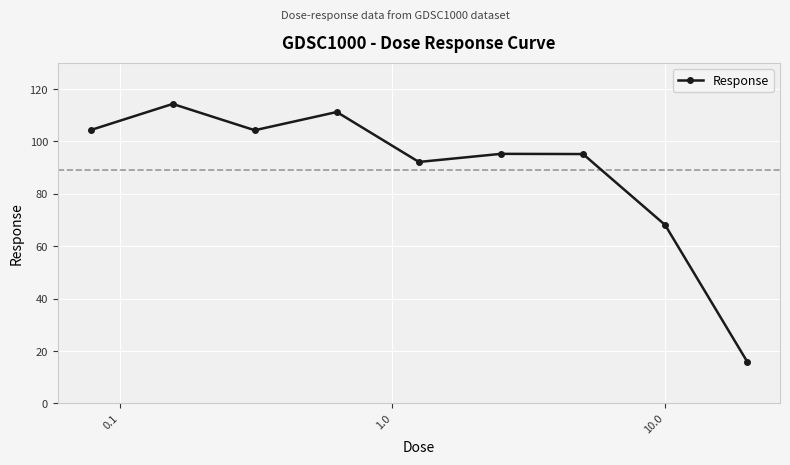

How many interior local valleys (lower than both neighbors) does the data have?

2